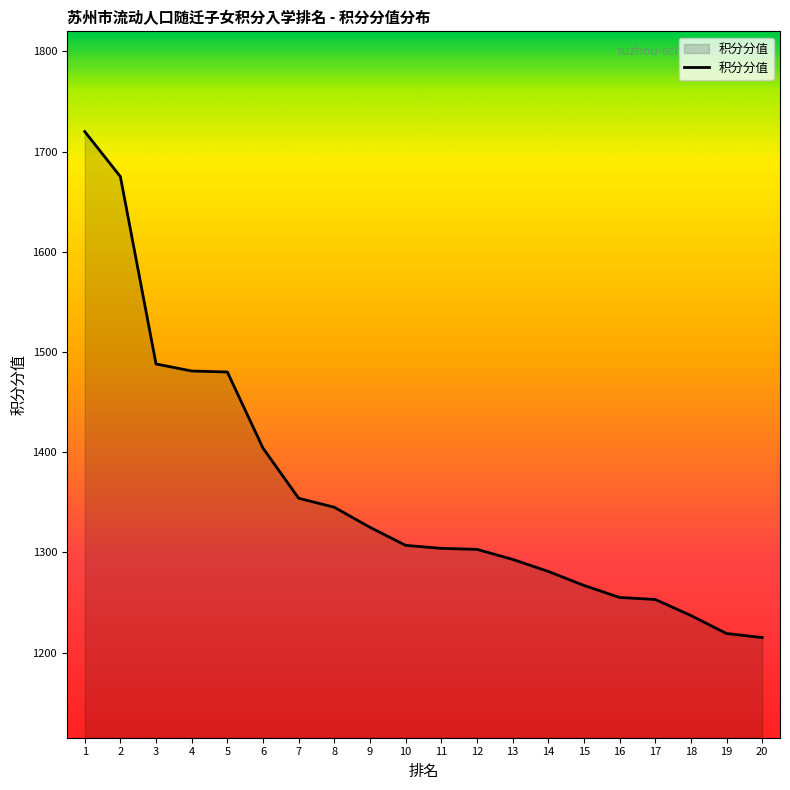

The chart shows a value of 1701 at 11. True or false?

False